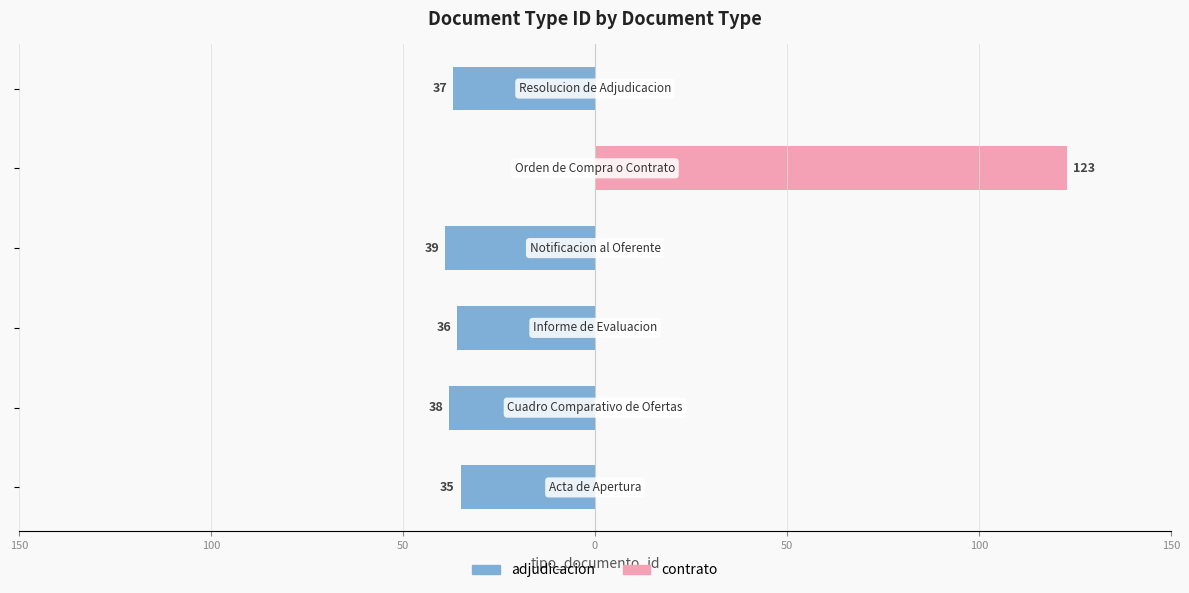

How many series are shown in this chart?

2